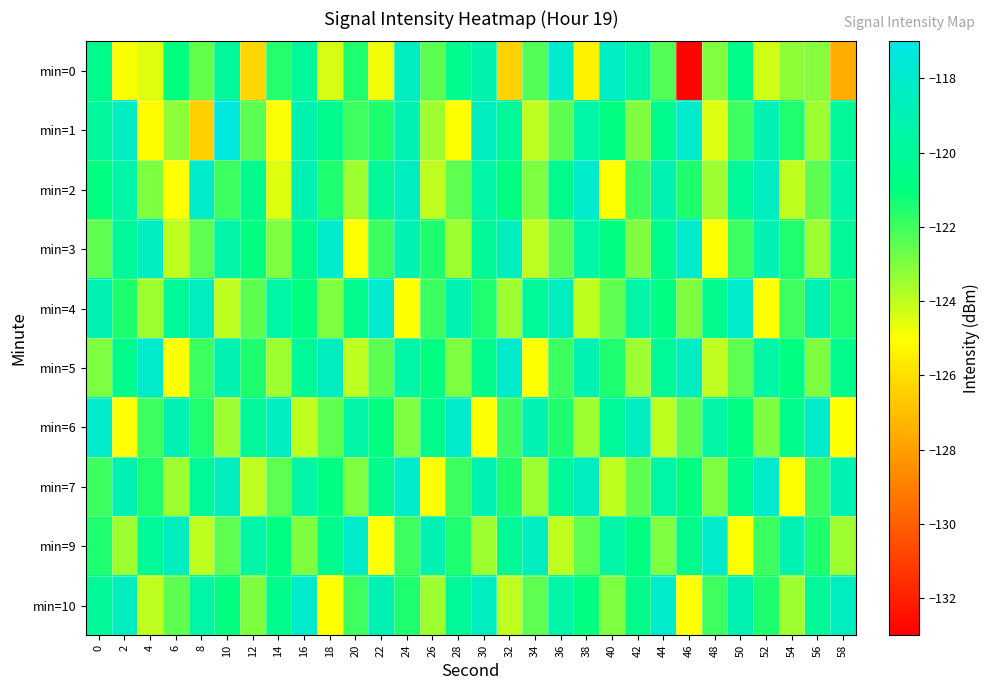

Which category has the highest value across all series?

10